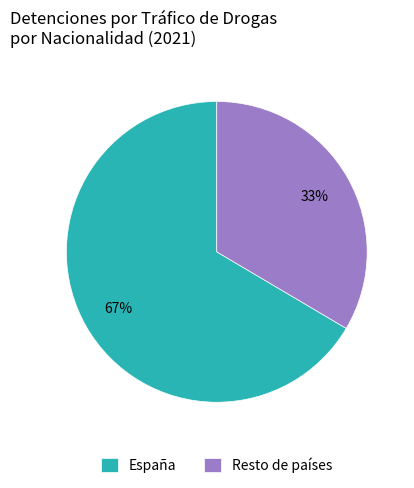

The Resto de países slice represents 33% of the pie. True or false?

True